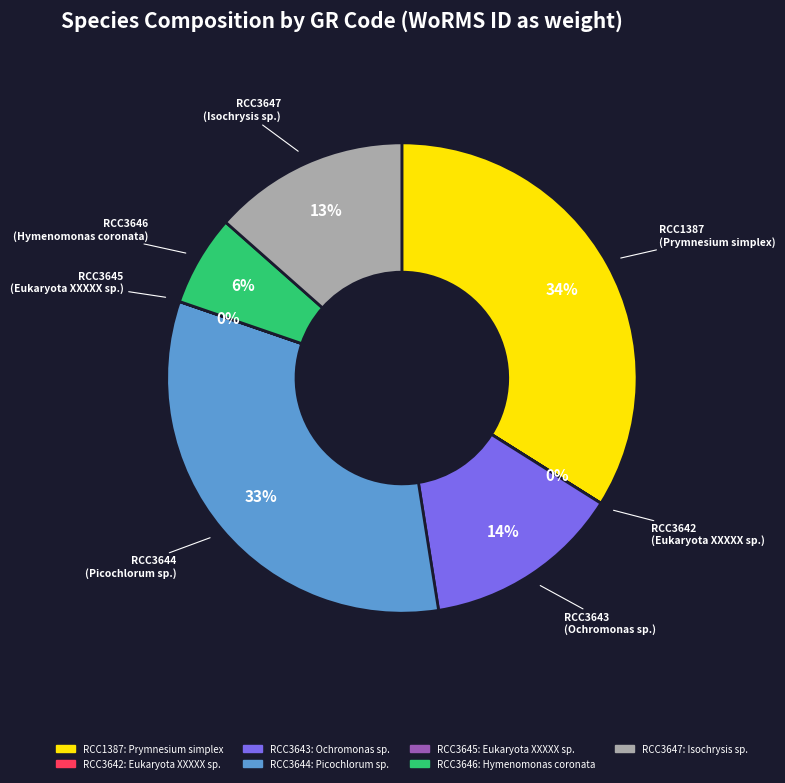

Approximately how many times larger is the value at RCC3644 compared to RCC1387?

1.0